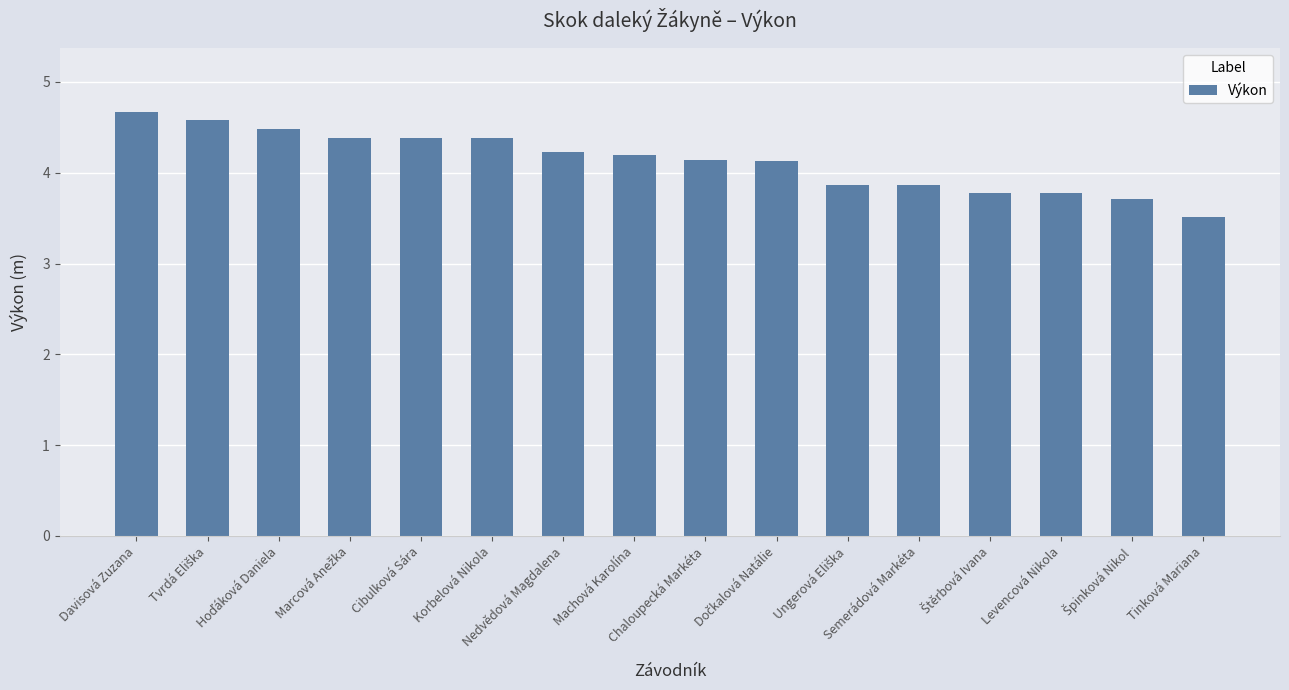

Count the values in the range 3 to 4.

6